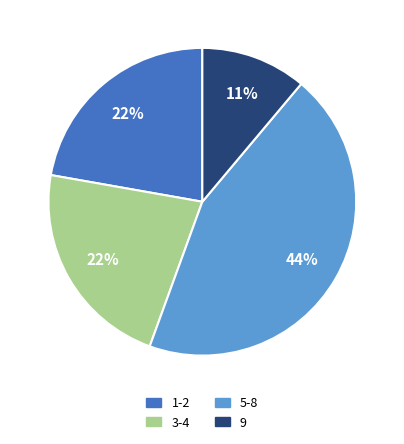

How many slices are in this pie chart?

4